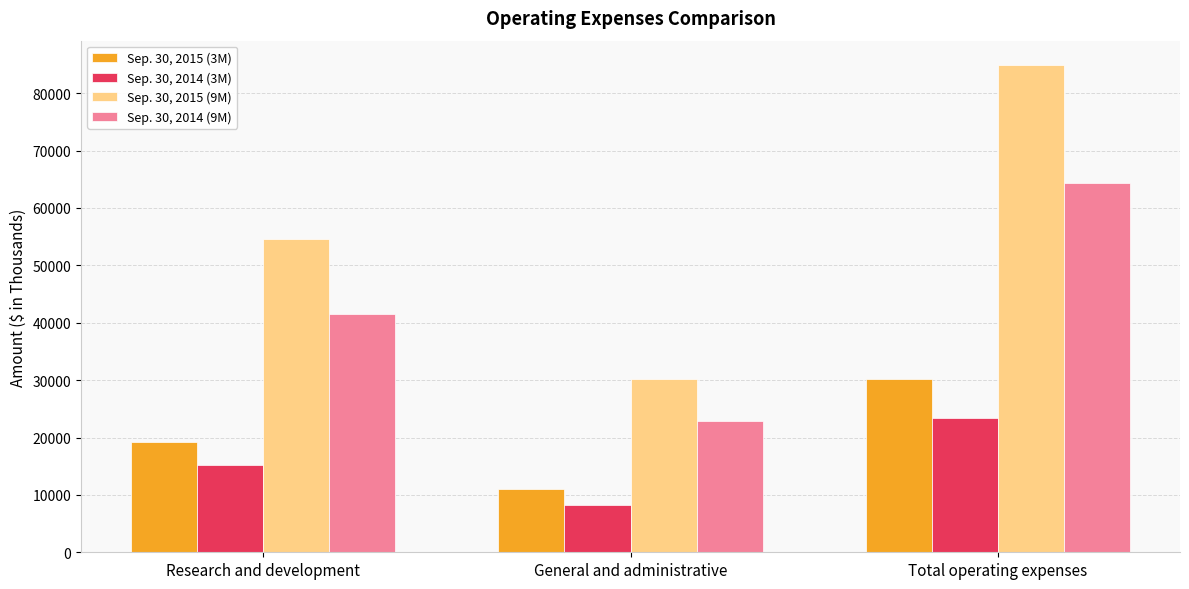

What is the value of the Sep. 30, 2014 (9M) bar at the 3rd from the left?

64299